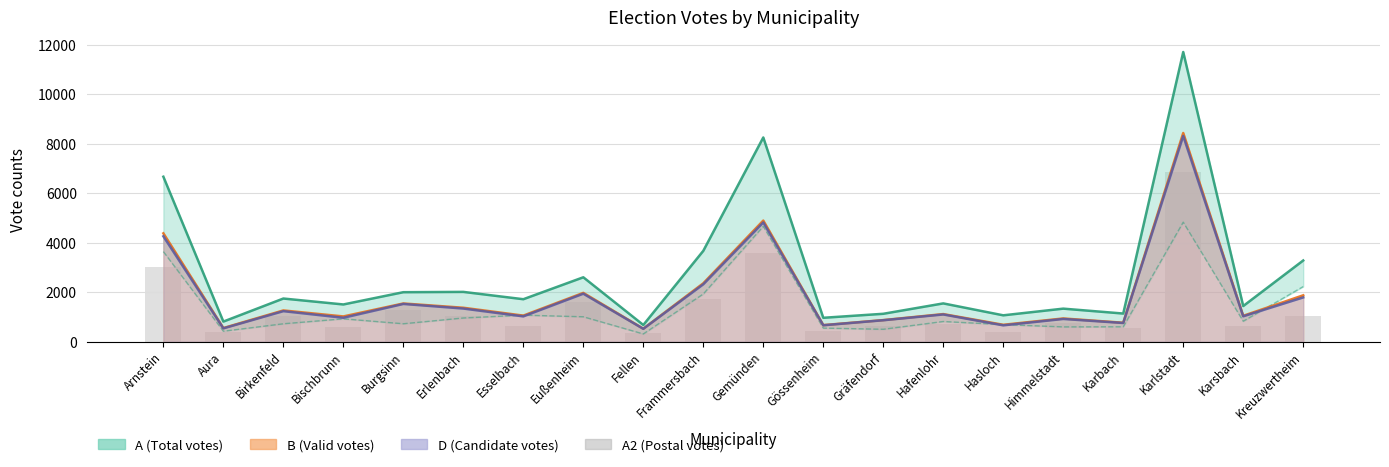

What is the label of the 5th bar from the left?

Burgsinn